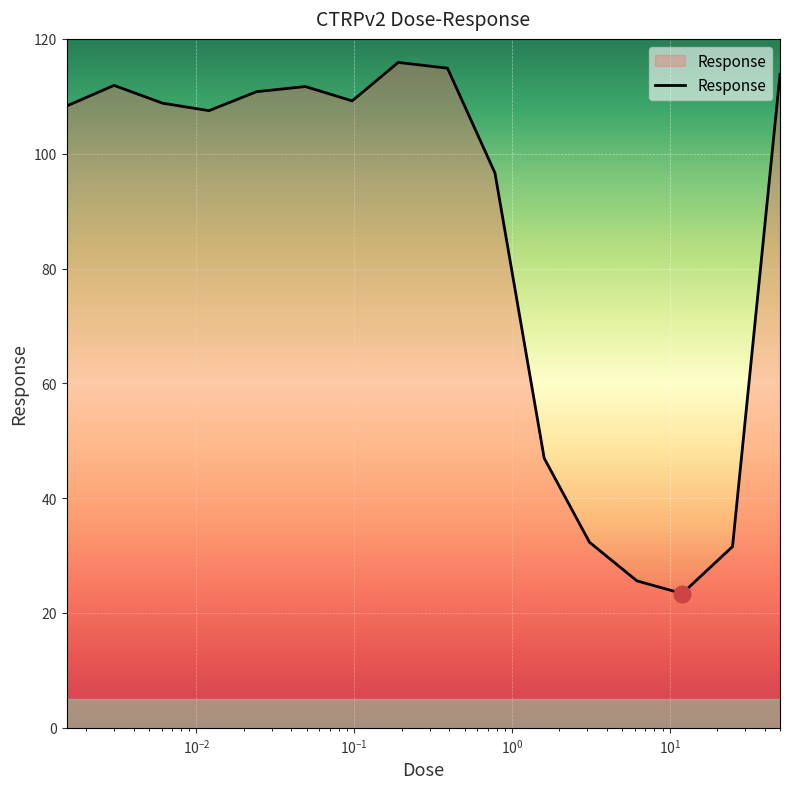

What is the minimum value shown in the chart?

23.4